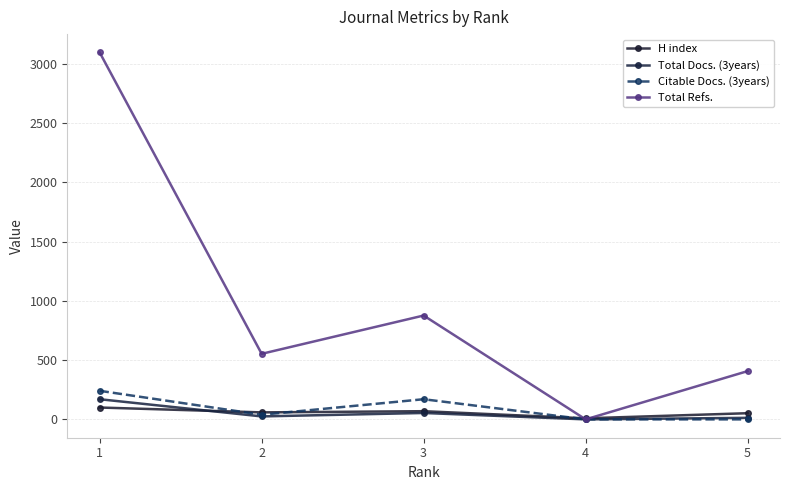

Is this an area chart (filled region under the line)?

No